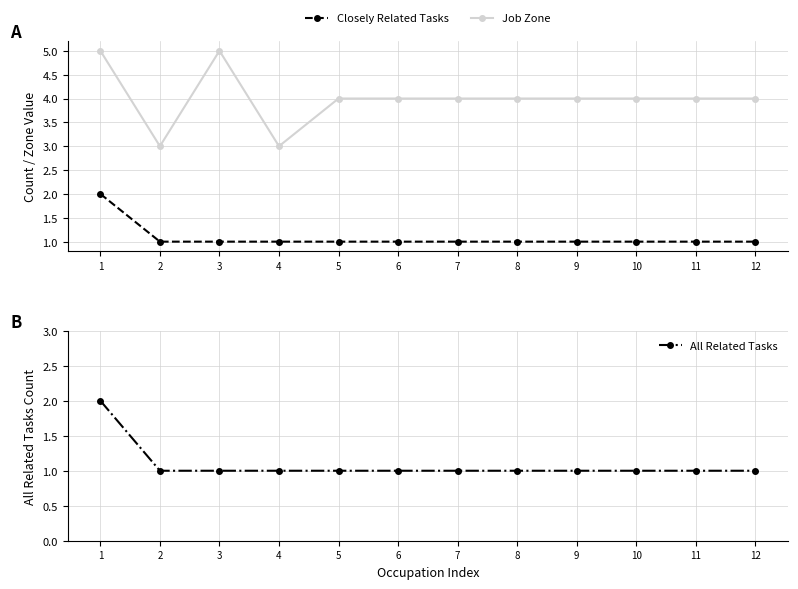

At which label does Job Zone first exceed 4?

1